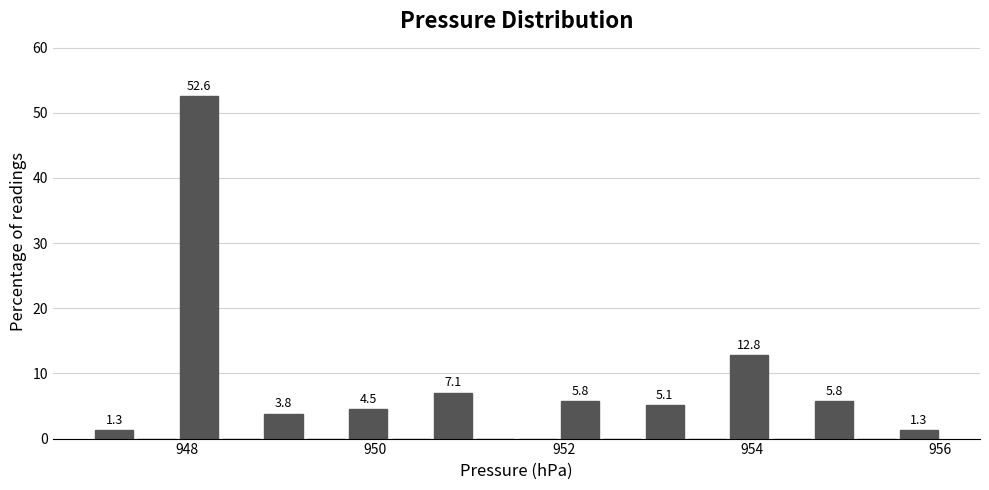

Around what value on the x-axis is the tallest bar? Give the approximate position of its centre, as read against the axis.

948.2